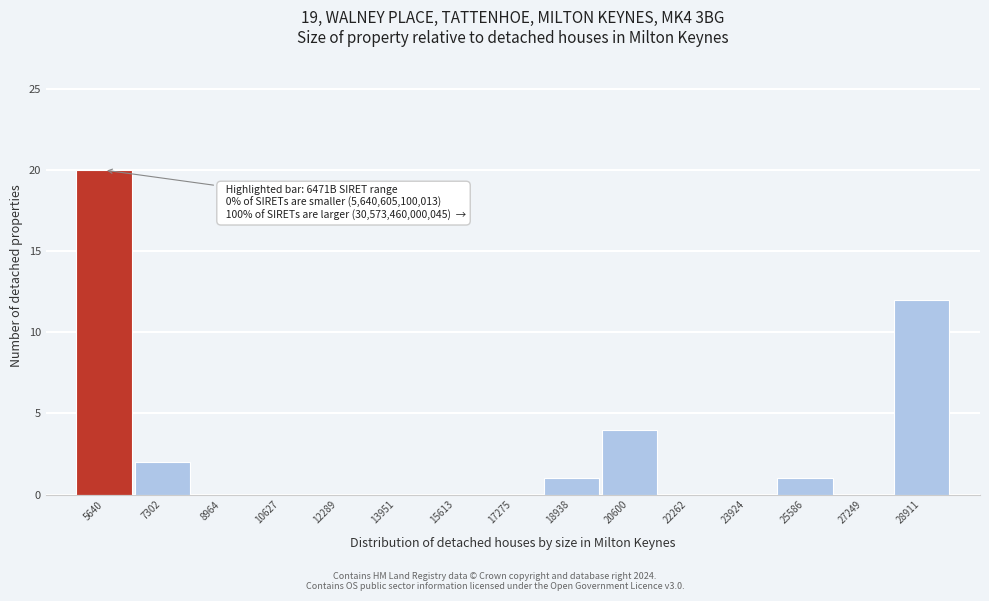

Reading left to right, extract all data points from this chart.

5640=20	7302=2	8964=0	10627=0	12289=0	13951=0	15613=0	17275=0	18938=1	20600=4	22262=0	23924=0	25586=1	27249=0	28911=12